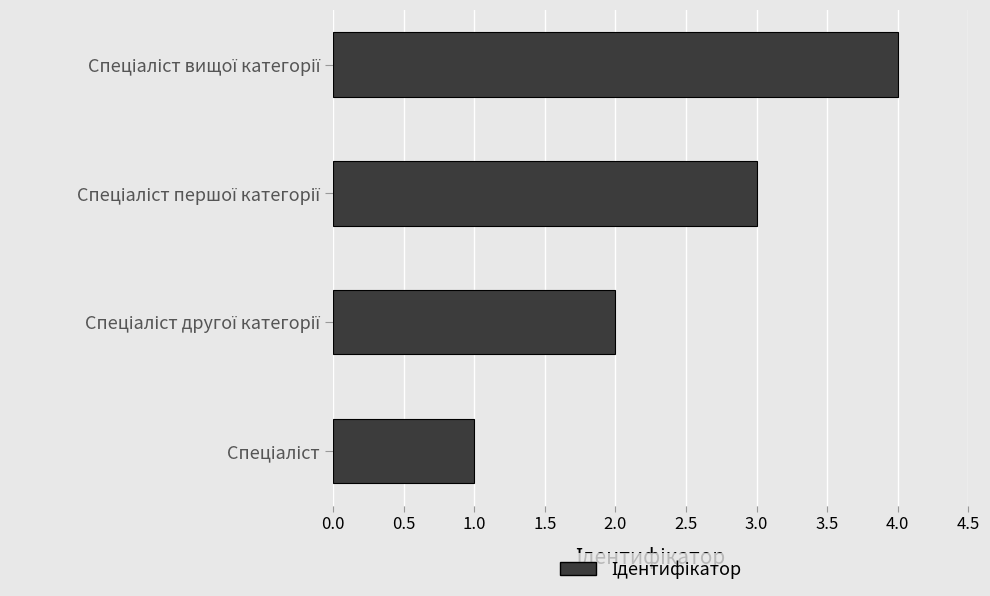

What is the sum of all values?

10